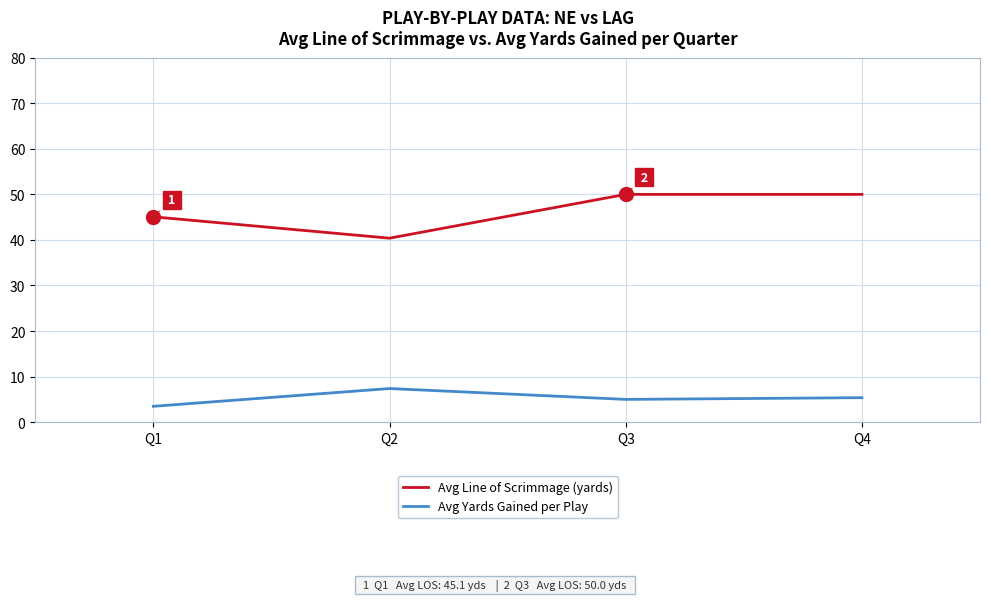

At which label does Avg Yards Gained per Play reach its peak?

Q2